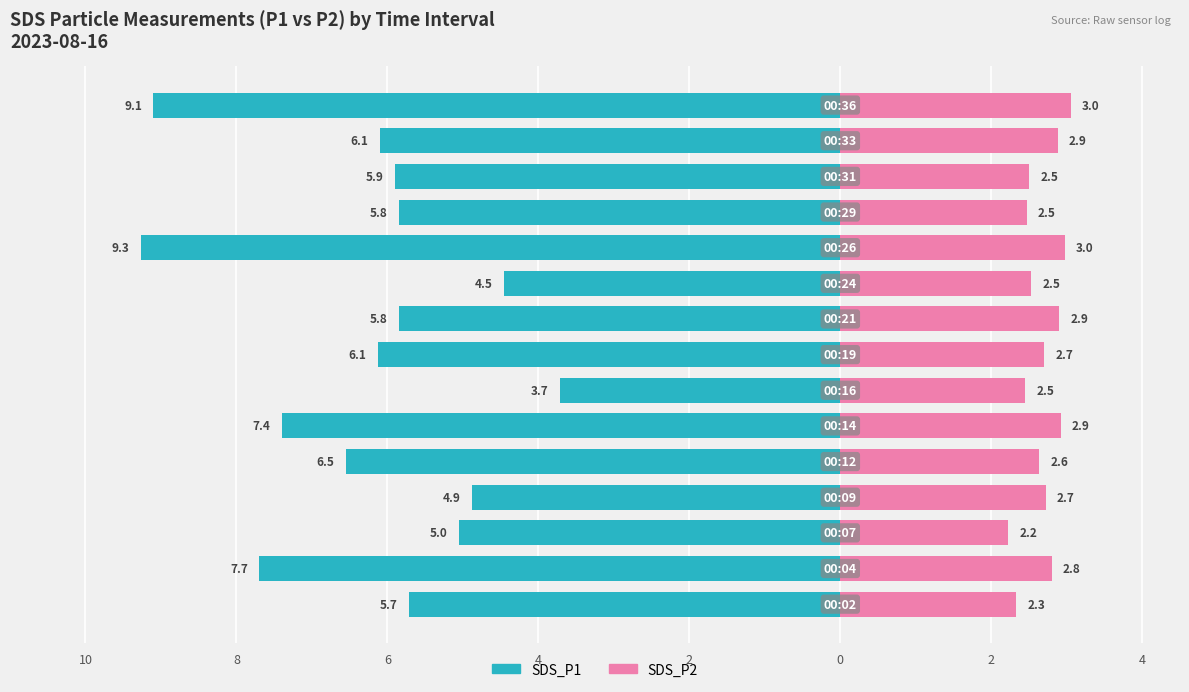

What is the difference between the second highest and second lowest values in the SDS_P2 series?

0.6